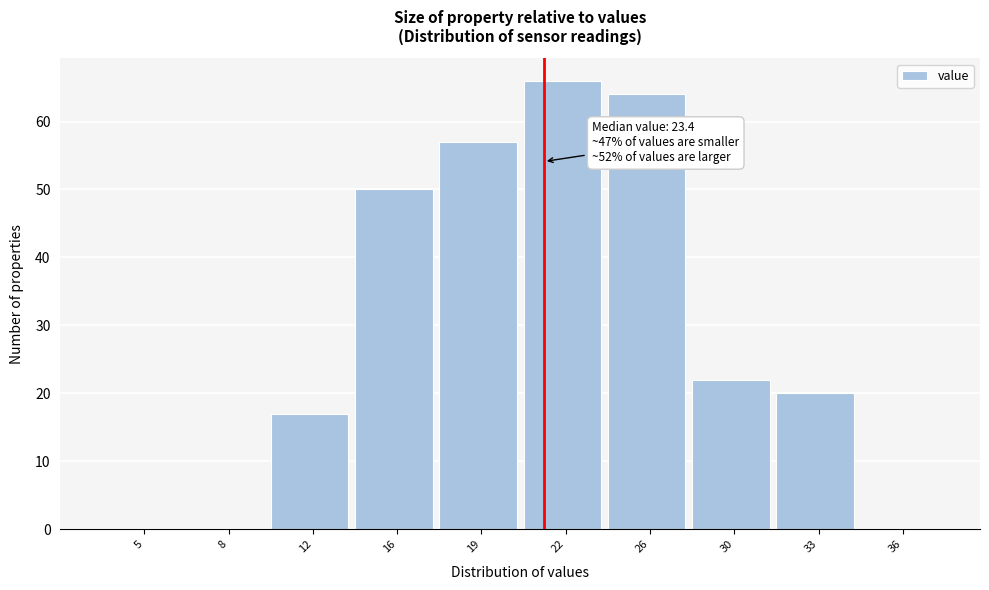

Reading left to right, what are all the values shown in this chart?

5=0	8=0	12=17	16=50	19=57	22=66	26=64	30=22	33=20	36=0